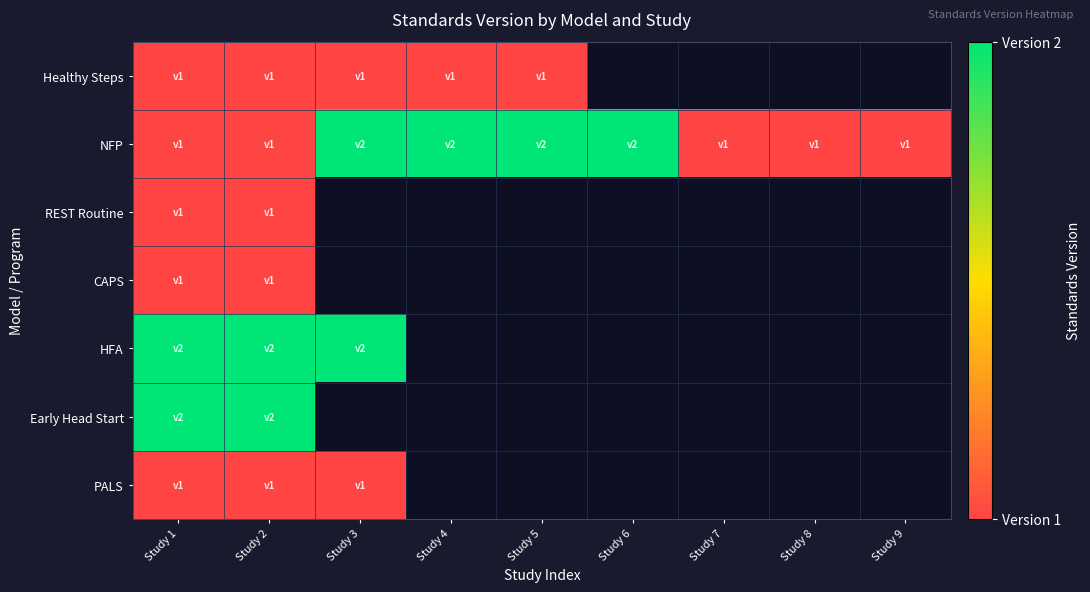

What is the maximum value shown in the chart?

2